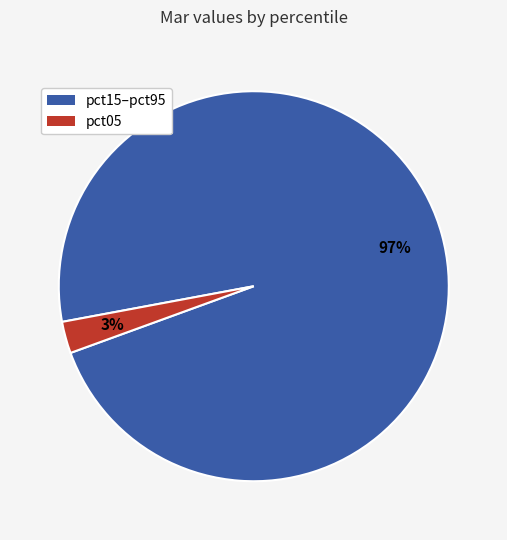

Is there a majority slice in this chart?

Yes